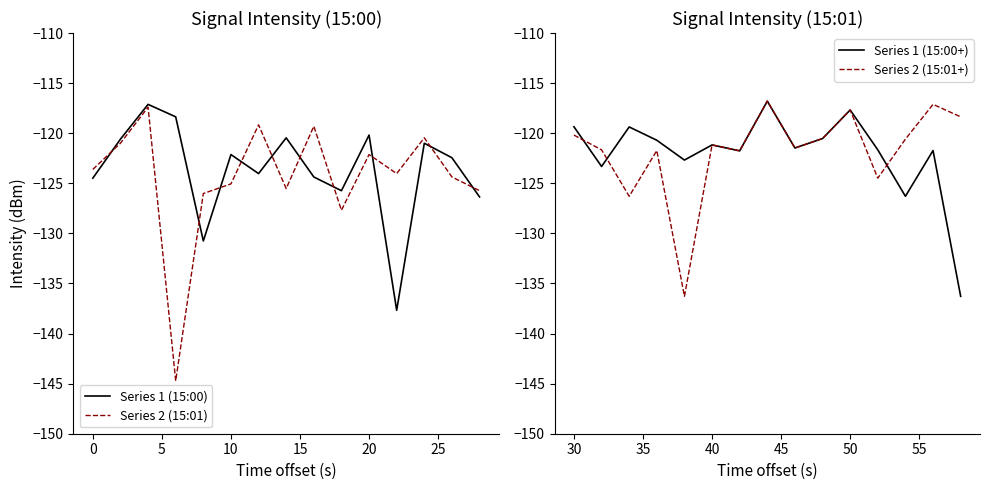

True or false: Series 2 (15:01) has a value of -73.4 at 10.

False